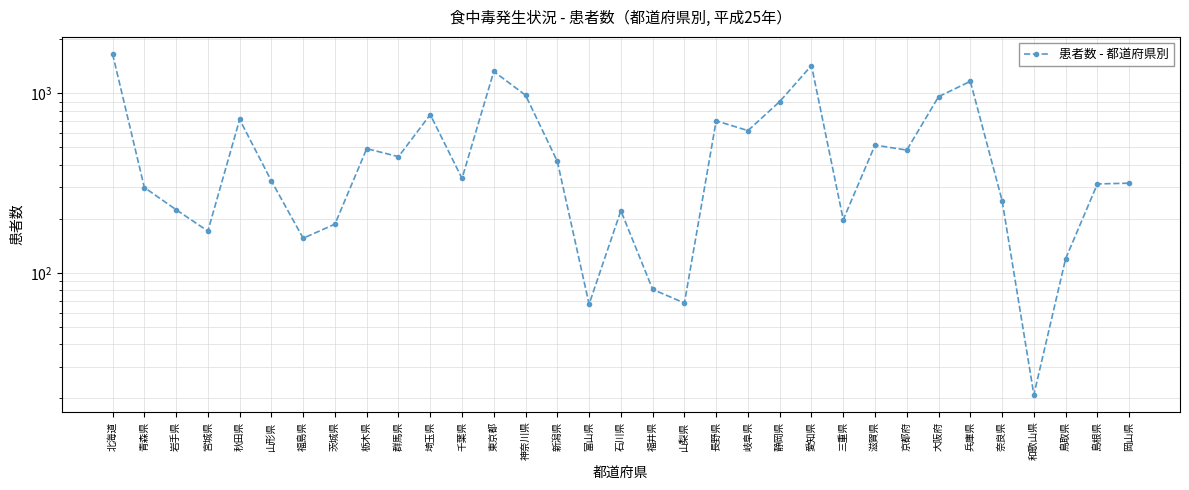

List the labels in order of value, smallest first.

和歌山県, 富山県, 山梨県, 福井県, 鳥取県, 福島県, 宮城県, 茨城県, 三重県, 石川県, 岩手県, 奈良県, 青森県, 島根県, 岡山県, 山形県, 千葉県, 新潟県, 群馬県, 京都府, 栃木県, 滋賀県, 岐阜県, 長野県, 秋田県, 埼玉県, 静岡県, 大阪府, 神奈川県, 兵庫県, 東京都, 愛知県, 北海道